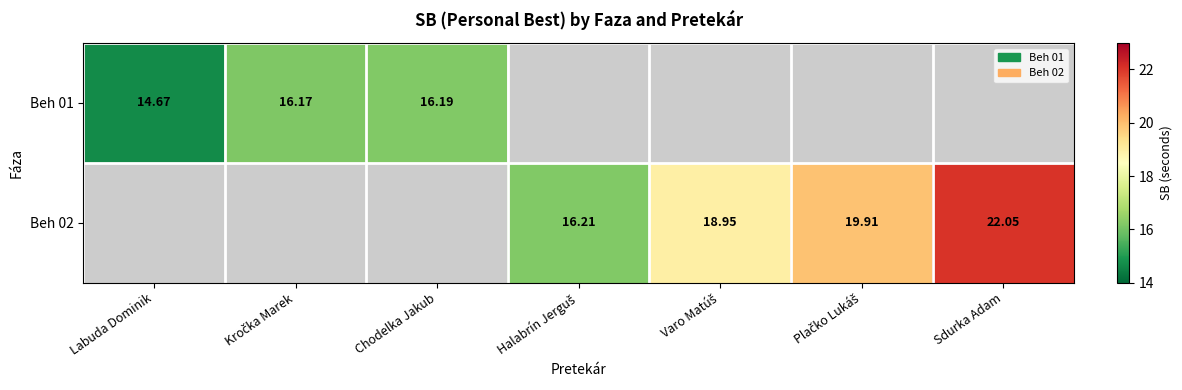

What is the difference between the Beh 02 values at Sdurka Adam and Varo Matúš?

3.1